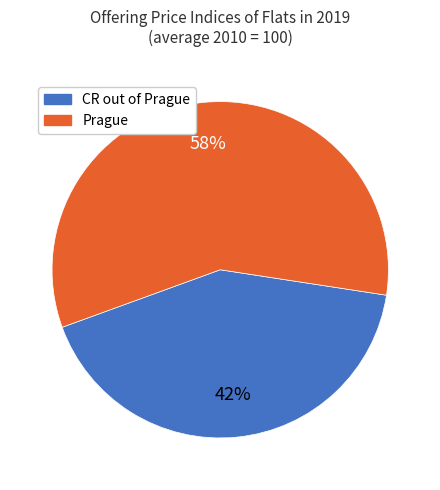

Combined, do CR out of Prague and Prague account for over 50%?

Yes